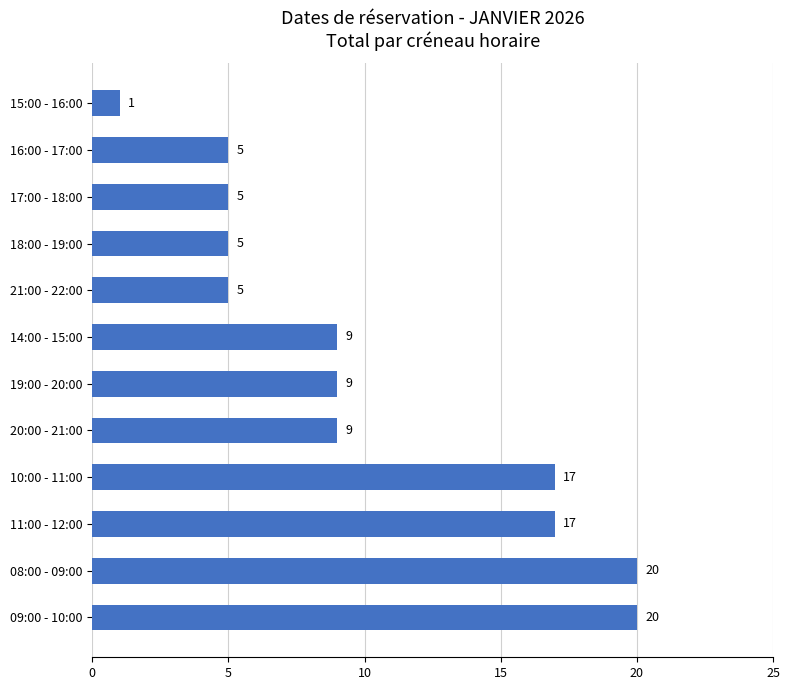

Reading bottom to top, extract all data points from this chart.

09:00 - 10:00=20	08:00 - 09:00=20	11:00 - 12:00=17	10:00 - 11:00=17	20:00 - 21:00=9	19:00 - 20:00=9	14:00 - 15:00=9	21:00 - 22:00=5	18:00 - 19:00=5	17:00 - 18:00=5	16:00 - 17:00=5	15:00 - 16:00=1